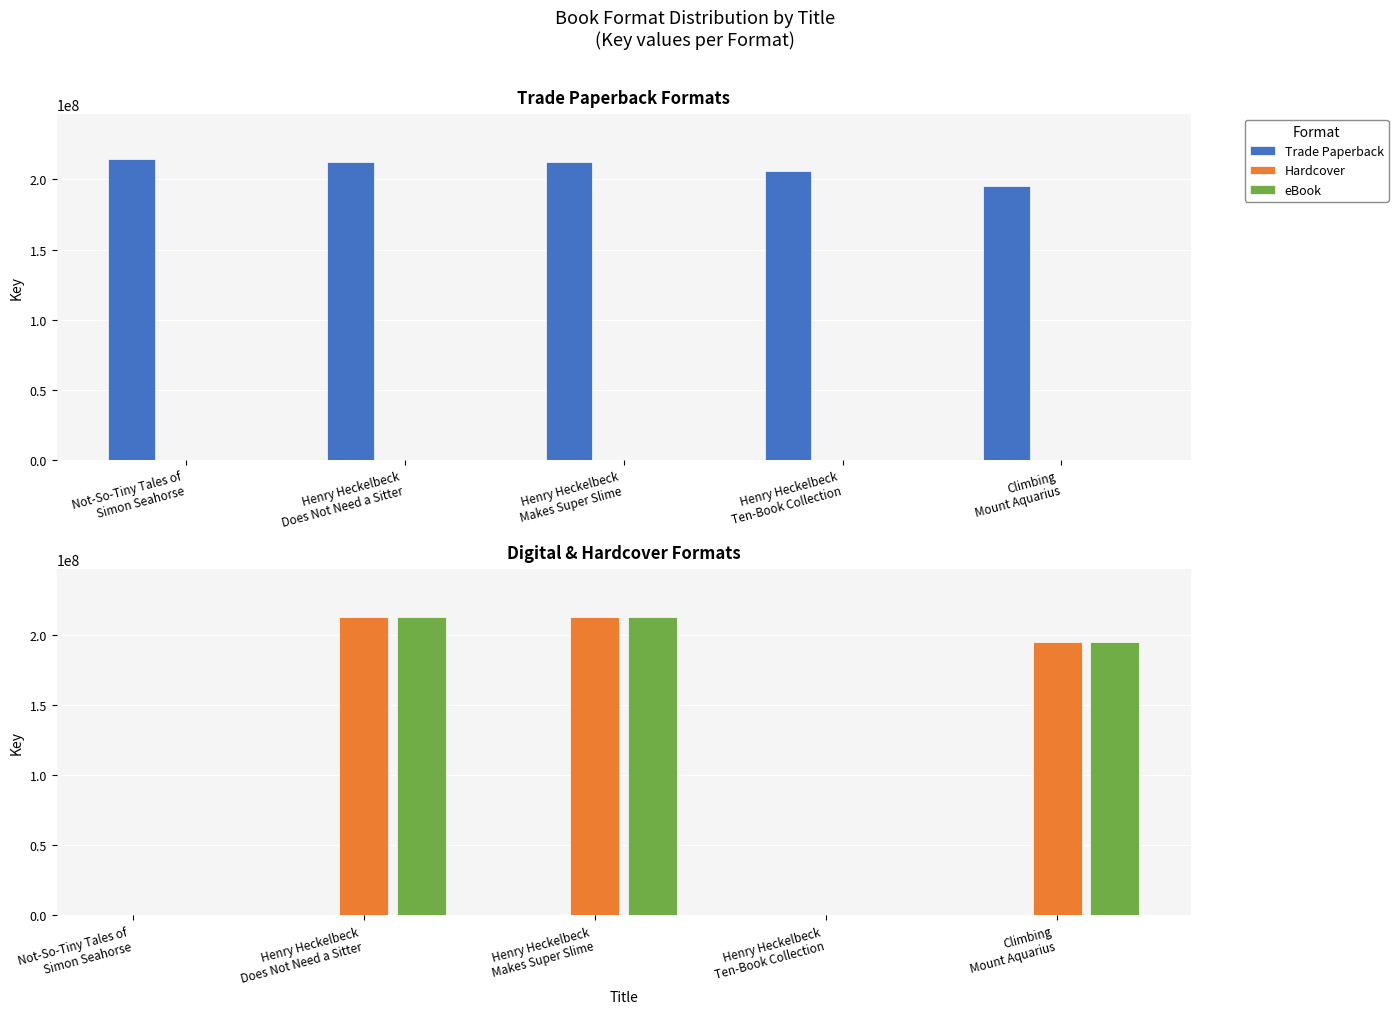

What is the label of the 4th bar from the left?

Henry Heckelbeck
Ten-Book Collection